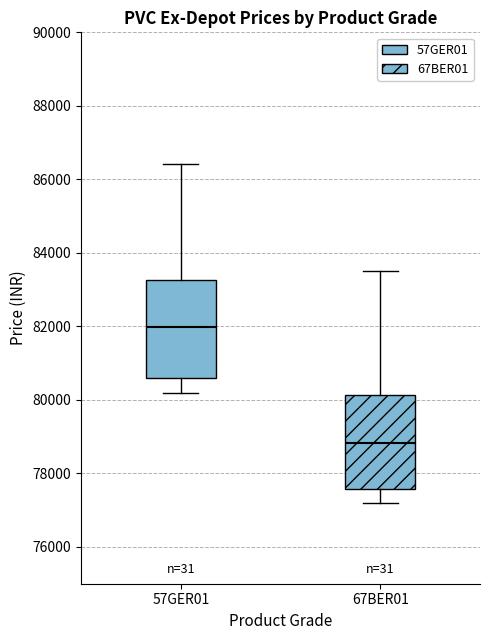

Which box has the lowest median line?

67BER01